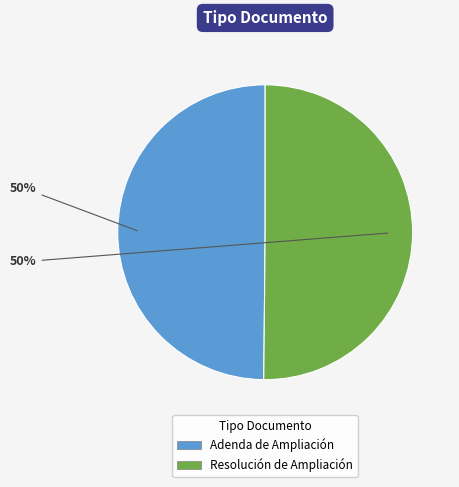

Is it true that Adenda de Ampliación is 50% of the pie?

True